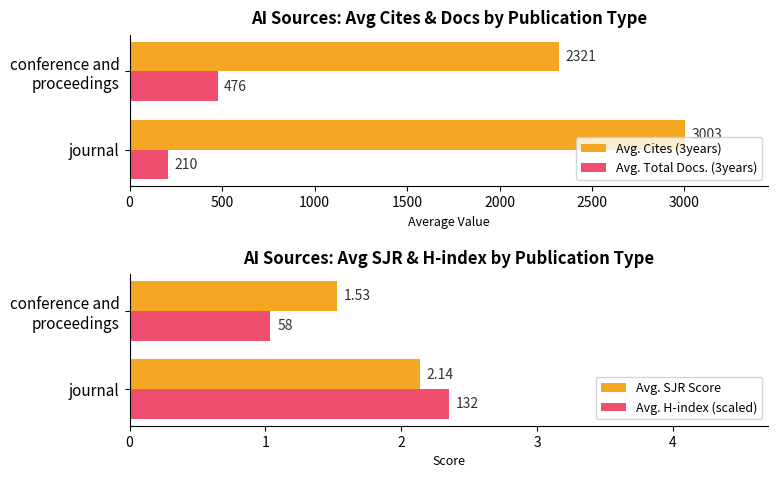

Count the number of categories in the chart.

2